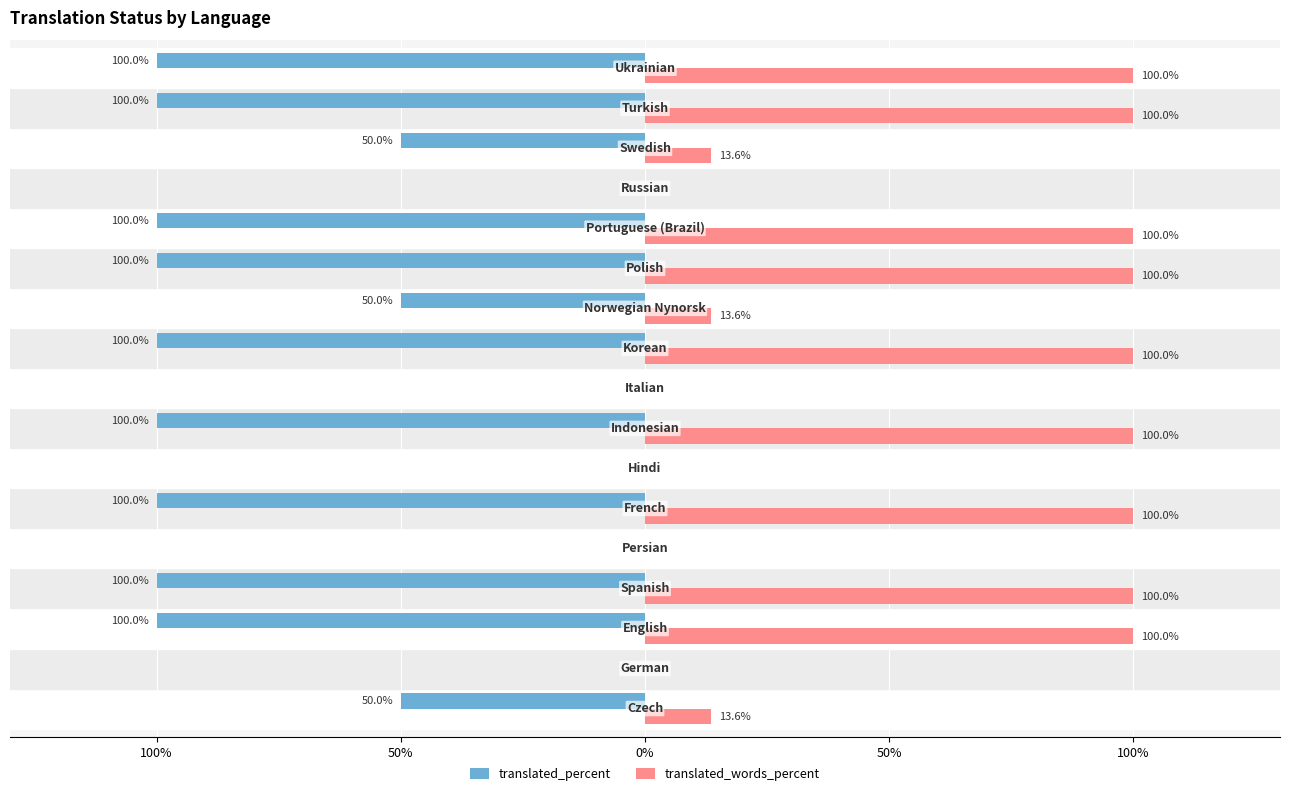

What are all the series names shown in the legend?

translated_percent, translated_words_percent